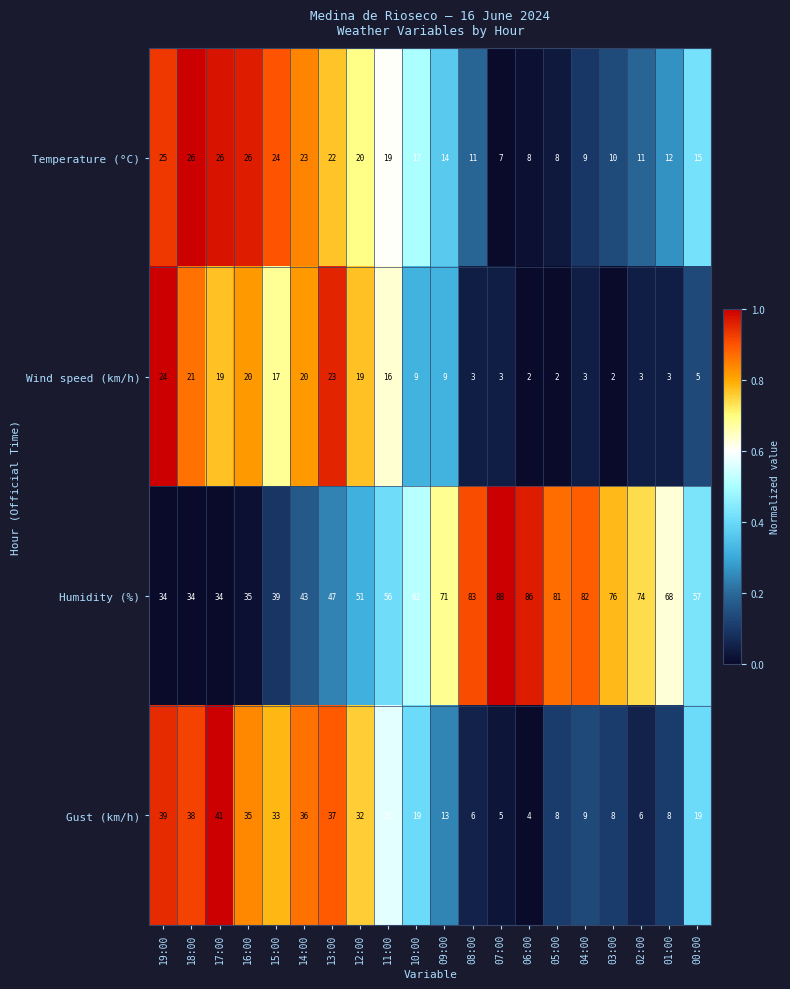

At which category is the sum across all series the highest?

13:00